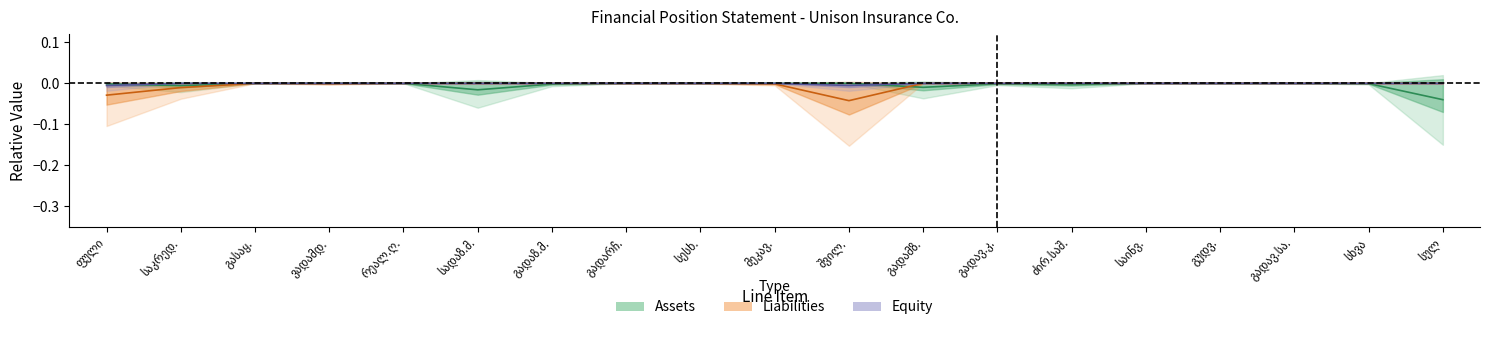

Rank the series by their maximum value, from lowest to highest.

Assets, Liabilities, Equity